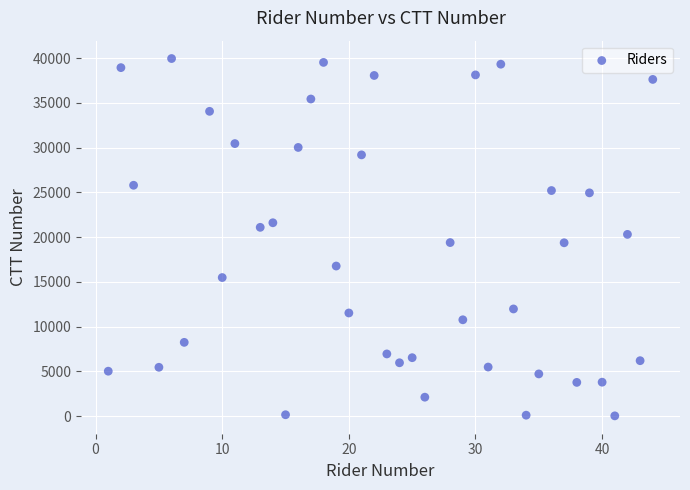

What is the range of X values (max minus min)?

43